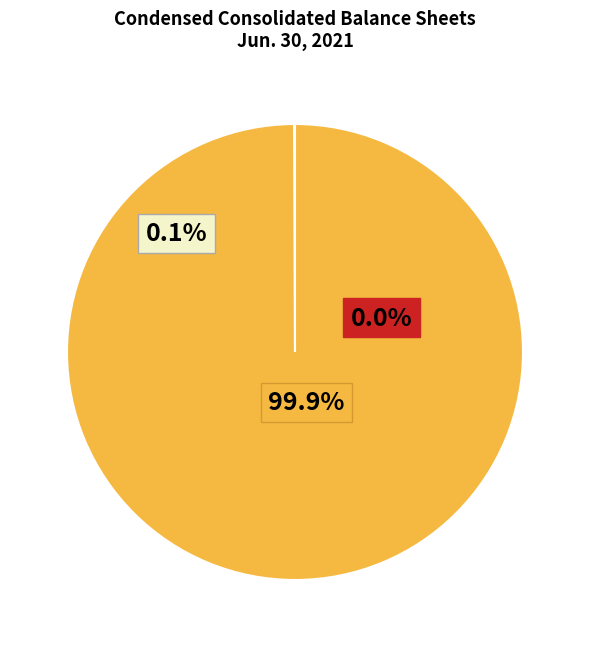

Which slice is the smallest?

Allowances for doubtful accounts